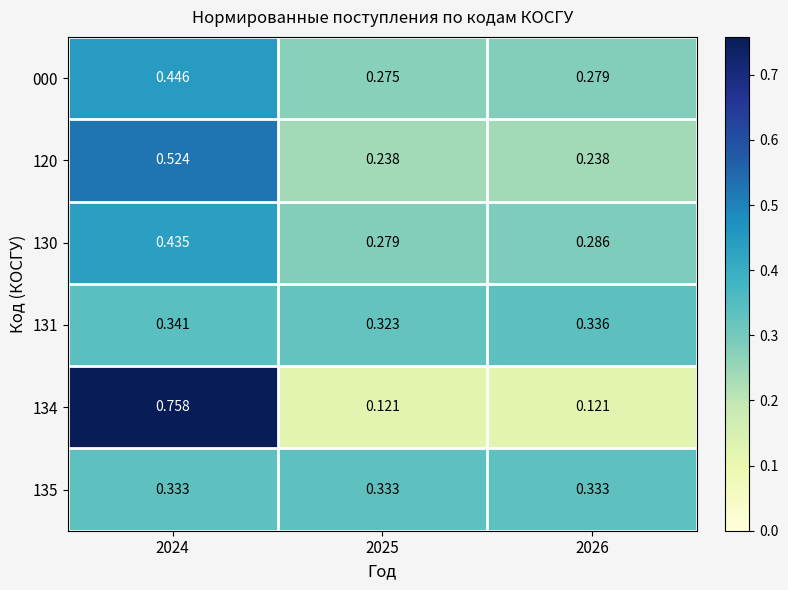

What is the total value across all series at 2025?

1.6